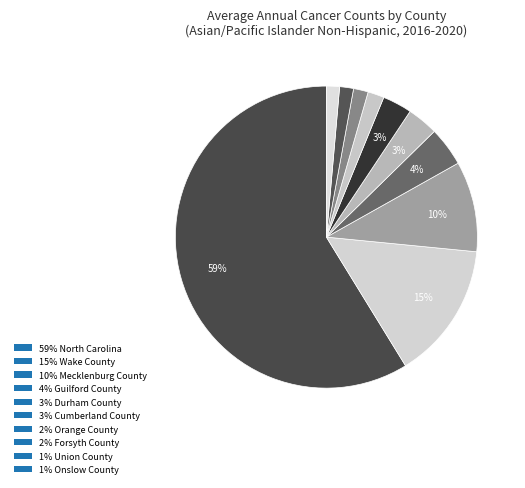

How many slices are in this pie chart?

10